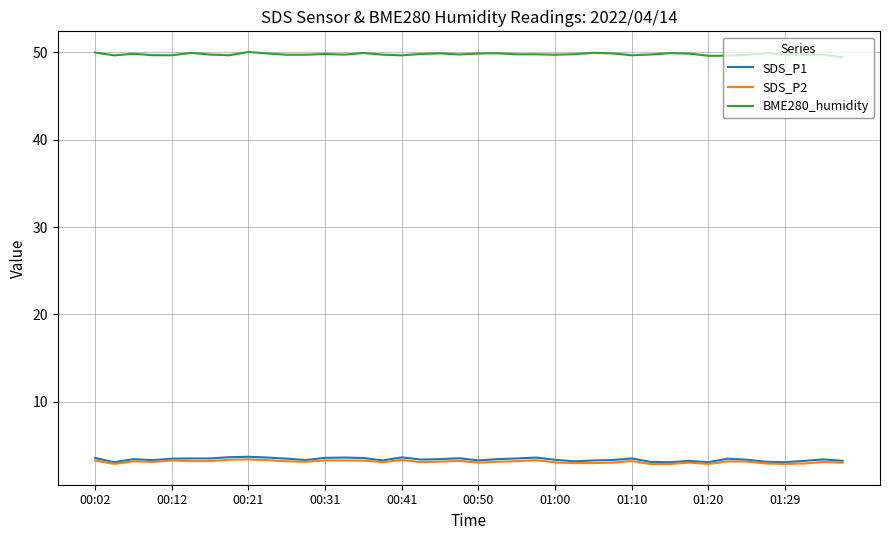

Which series has the largest total across all categories?

BME280_humidity